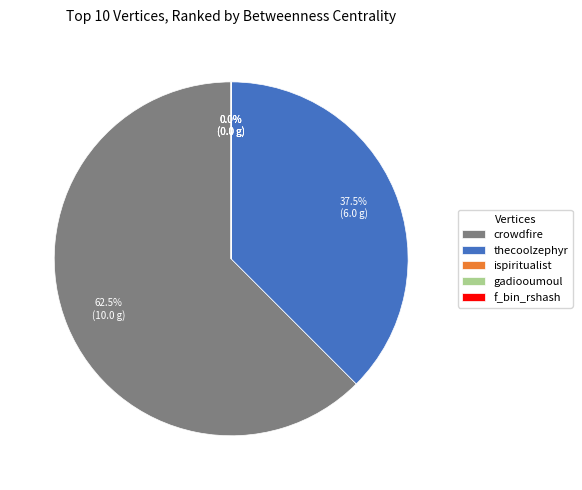

What percentage do thecoolzephyr and crowdfire together represent?

100.0%